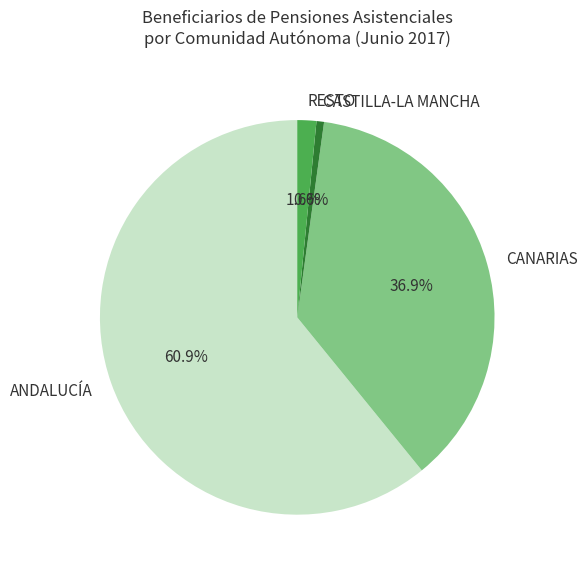

Does any single category account for the majority?

Yes